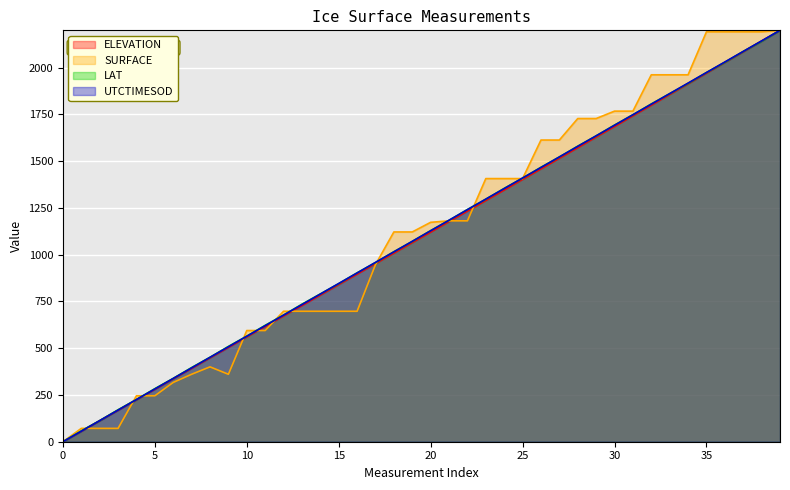

What is the total value across all series at 28?

6460.9